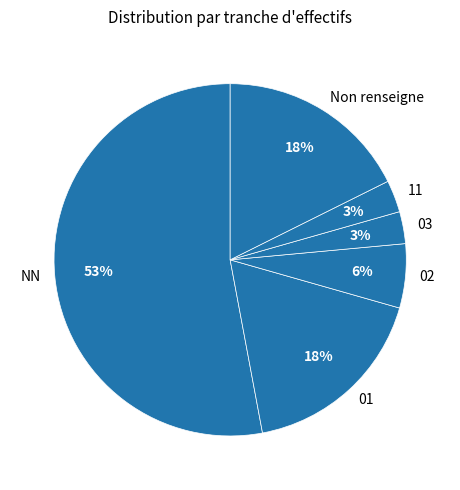

Which has a higher value, NN or 03?

NN